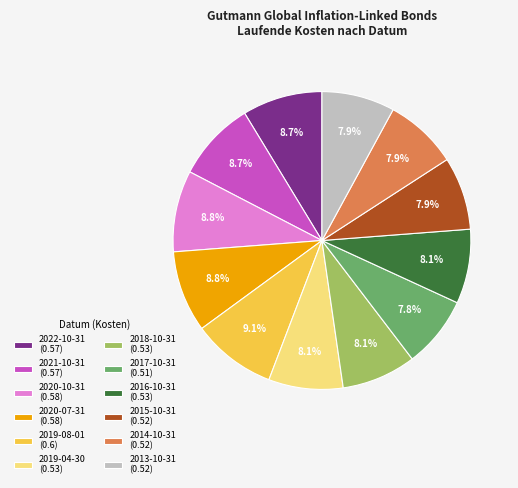

Between 2016-10-31 and 2020-10-31, which is larger?

2020-10-31